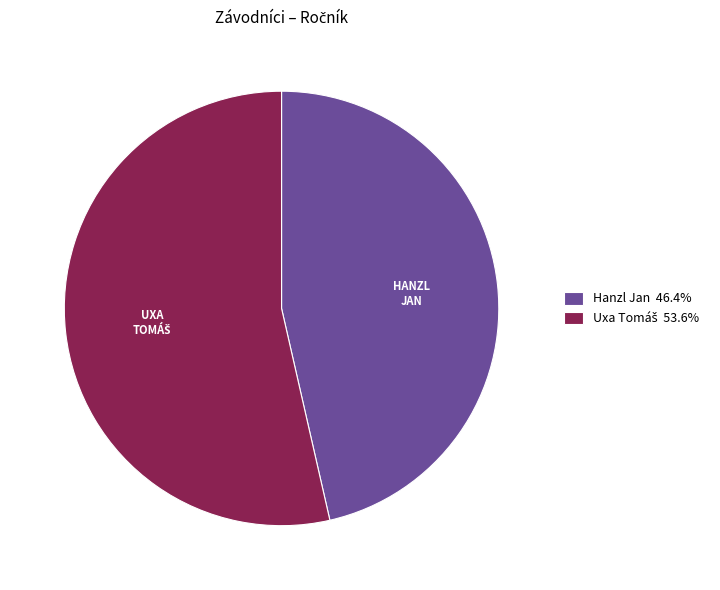

Count the number of slices in the pie.

2